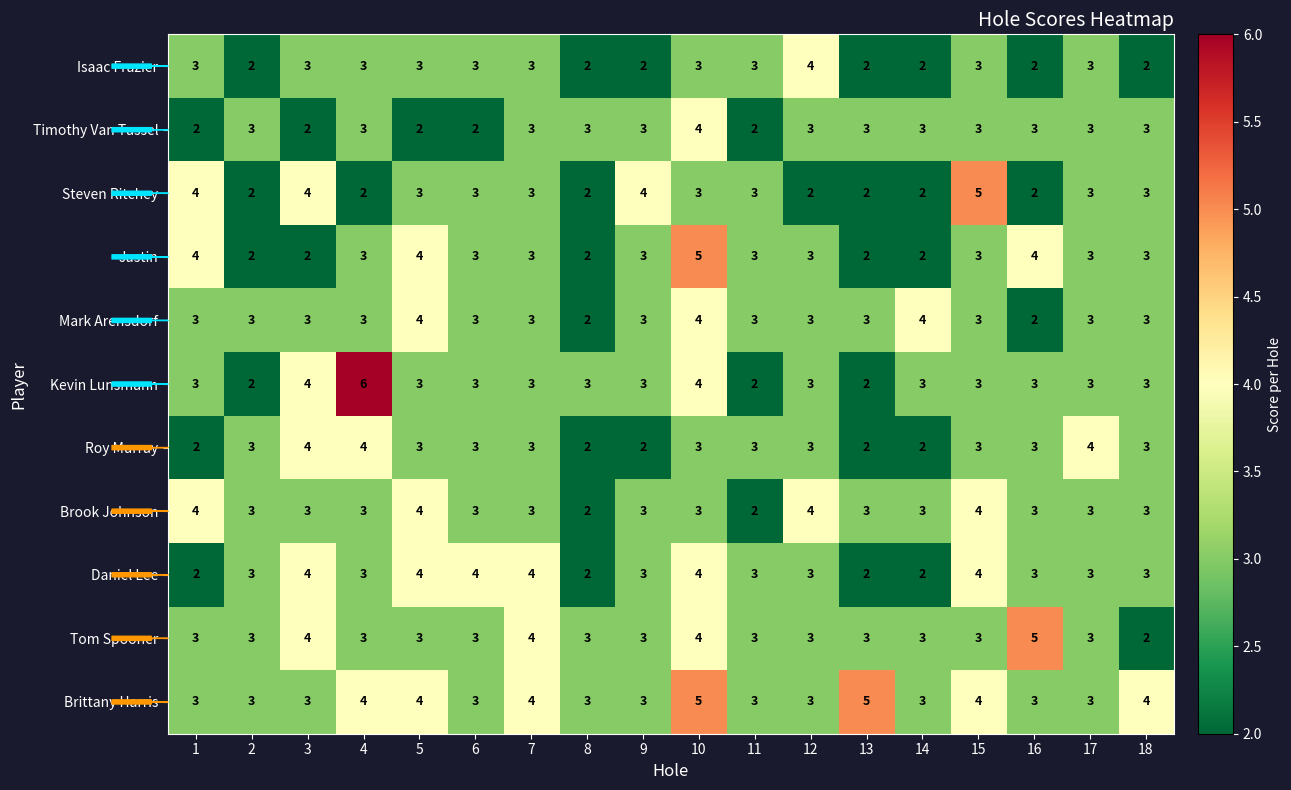

The Daniel Lee series shows 5 at 4. True or false?

False